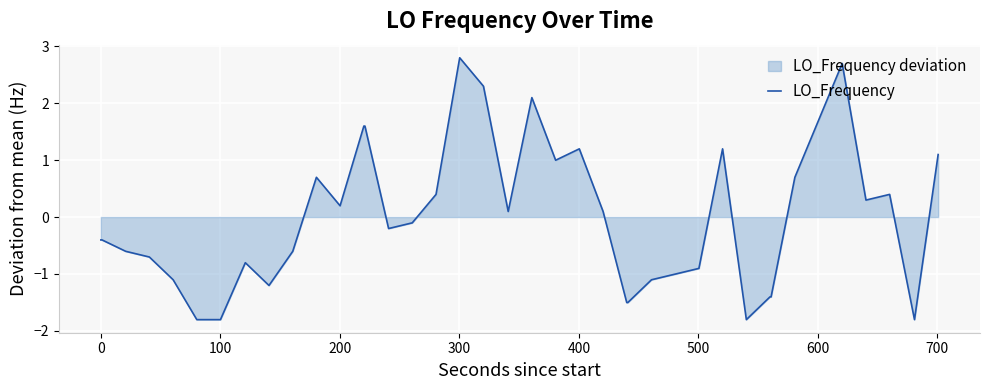

Does the chart display data point markers on the line(s)?

No